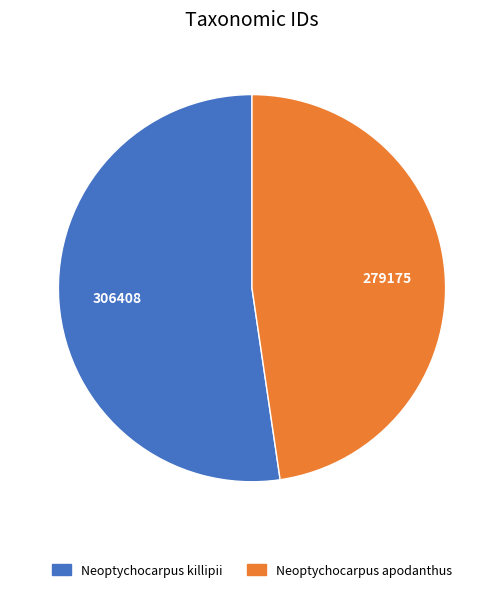

What is the ratio of the value at Neoptychocarpus killipii to the value at Neoptychocarpus apodanthus?

1.1